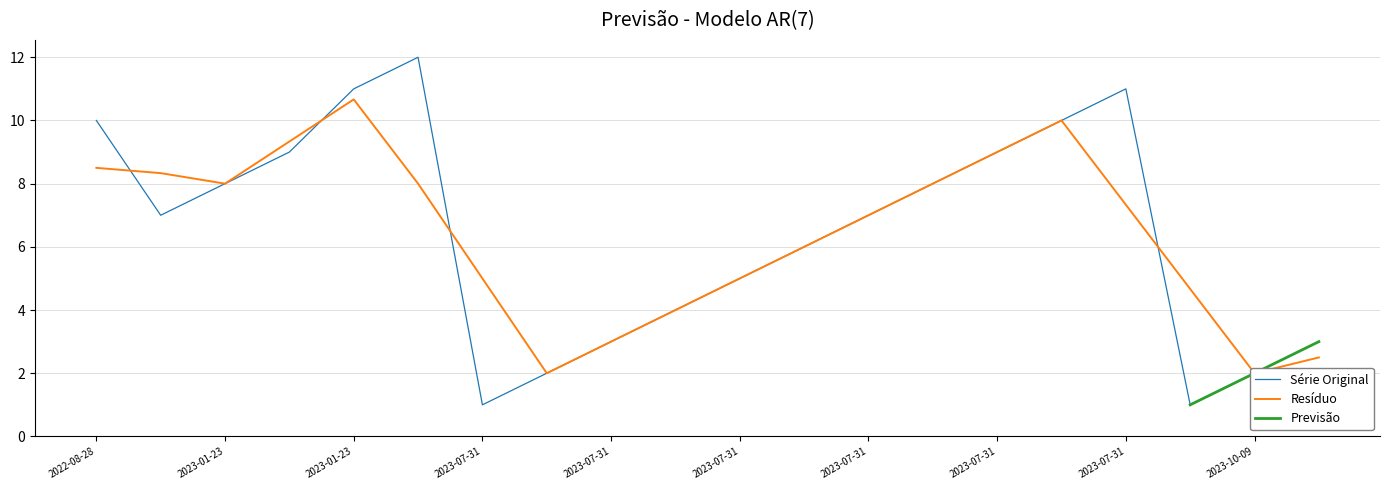

True or false: the data has more than 0 interior local peaks.

True